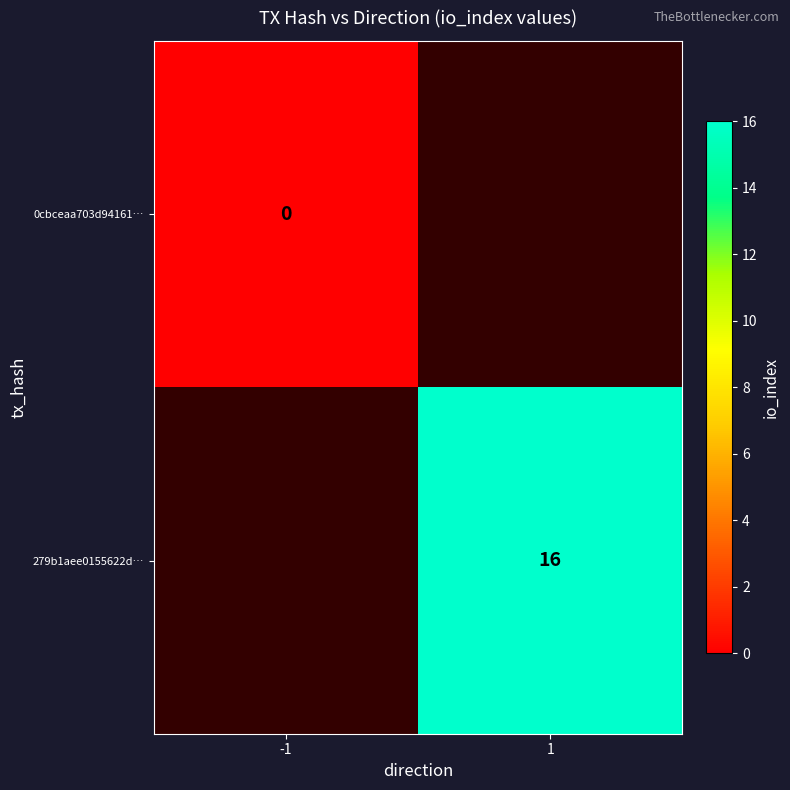

The value of 279b1aee0155622d… at 1 is 16. True or false?

True